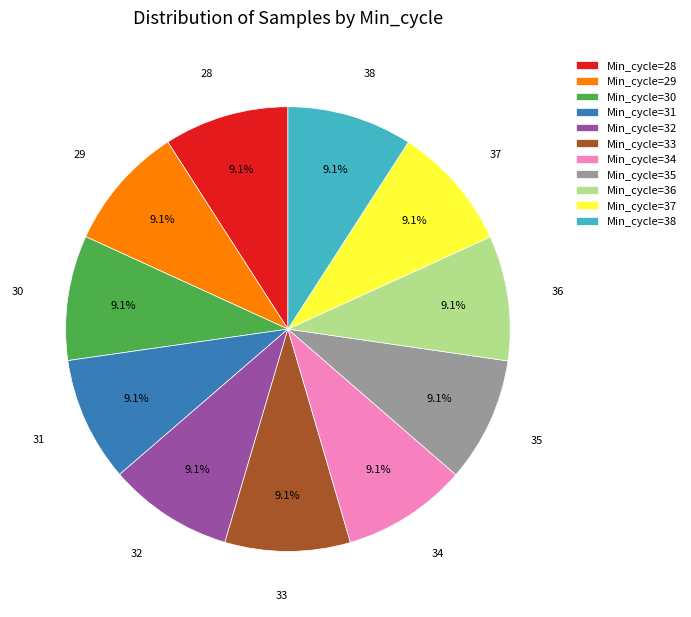

Count the number of slices in the pie.

11